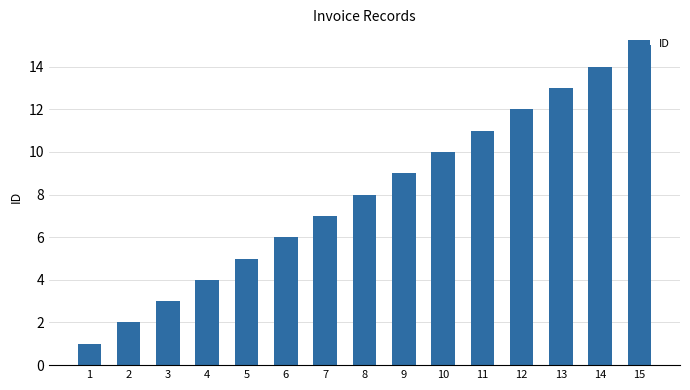

The chart shows a value of 7 at 12. True or false?

False